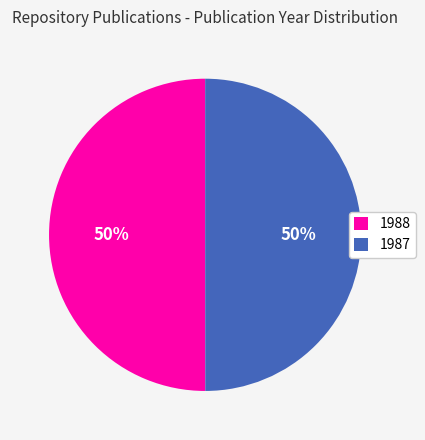

What percentage is the 1987 slice, to the nearest percent?

50%